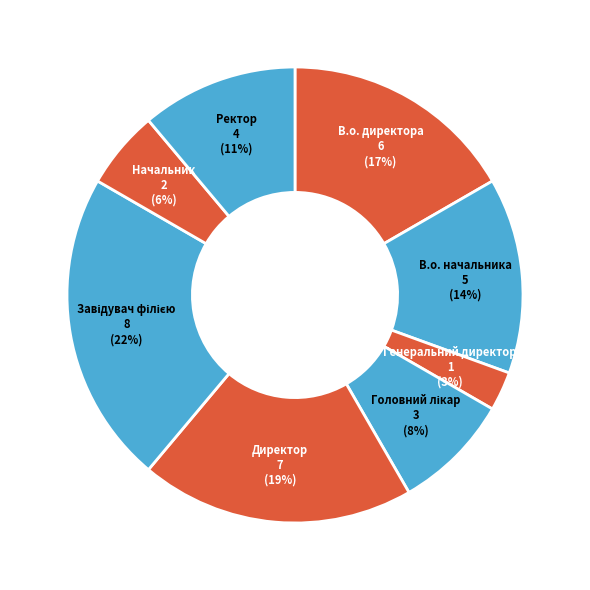

What is the smallest slice in the pie chart?

Генеральний директор